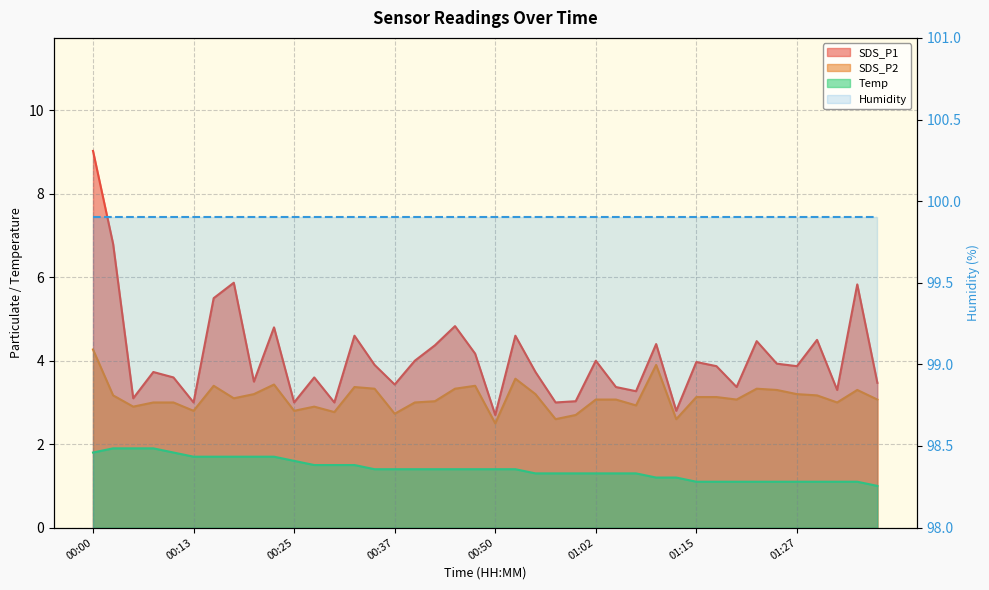

What is the lowest value of the SDS_P2 series?

2.5